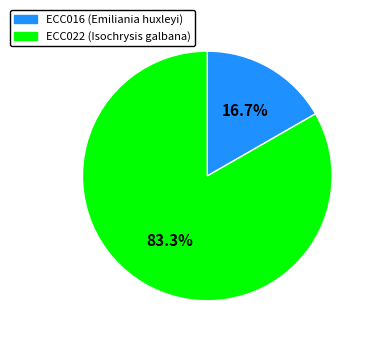

Which has a higher value, ECC022 or ECC016?

ECC022